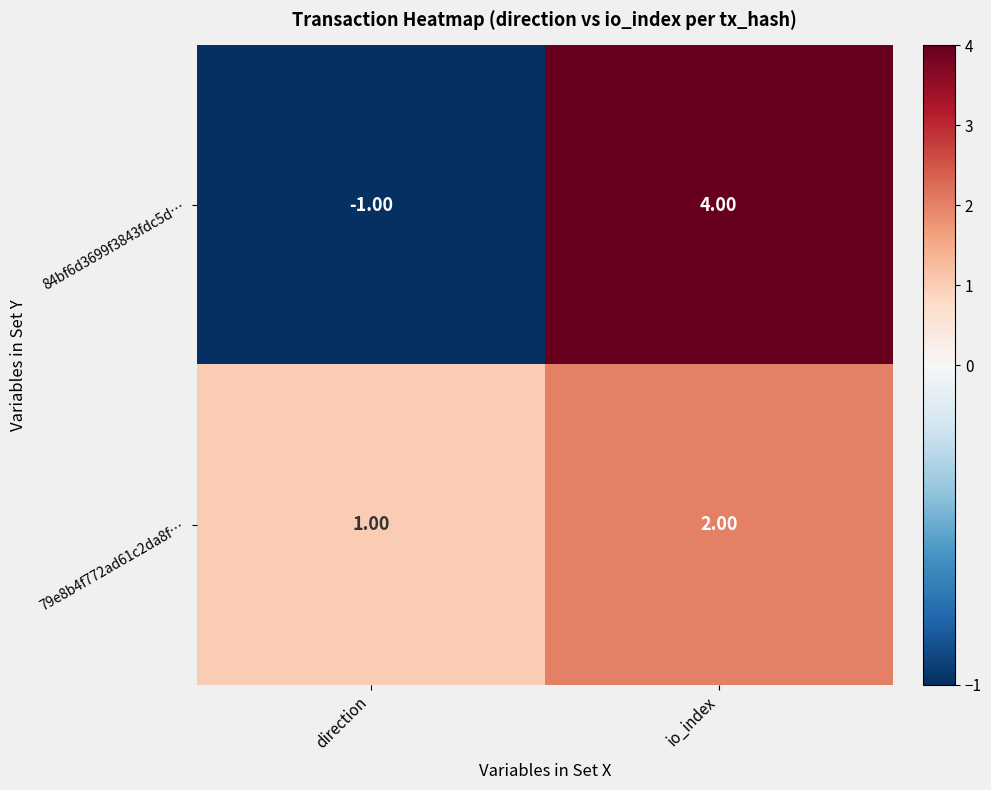

What is the difference between the highest and lowest values at direction?

2